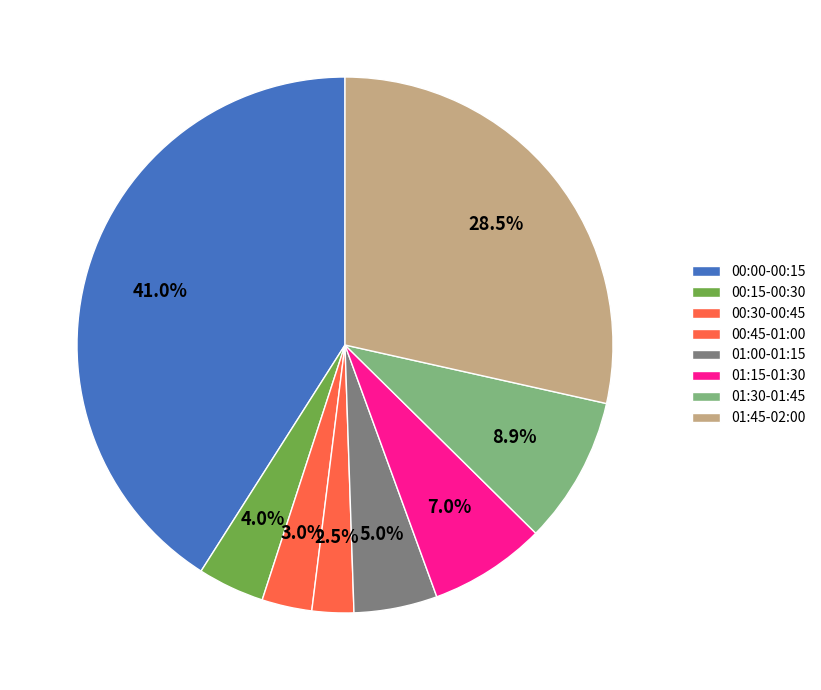

What percentage is NOT represented by 00:15-00:30?

96.0%